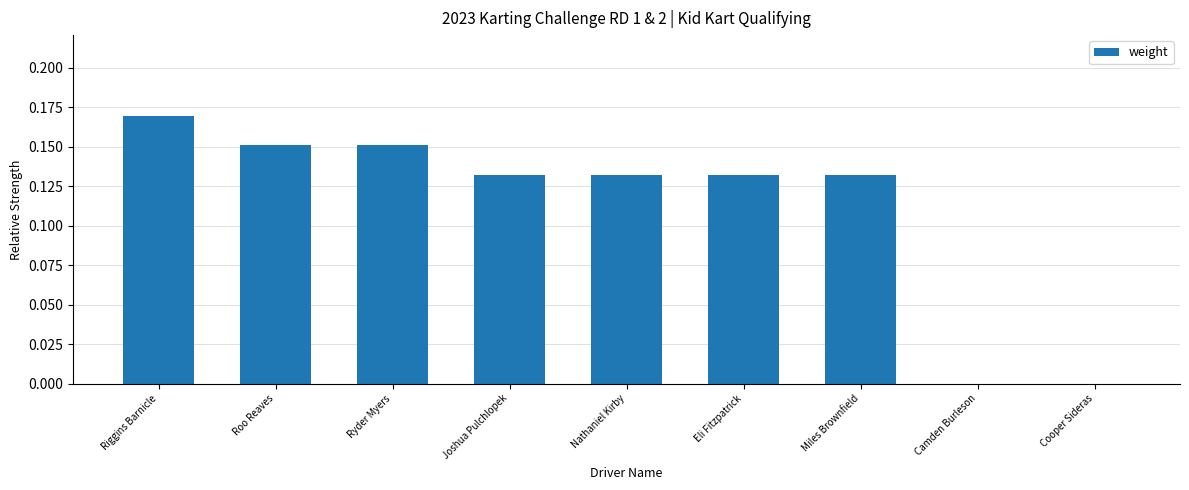

Which has a higher value, Cooper Sideras or Riggins Barnicle?

Riggins Barnicle